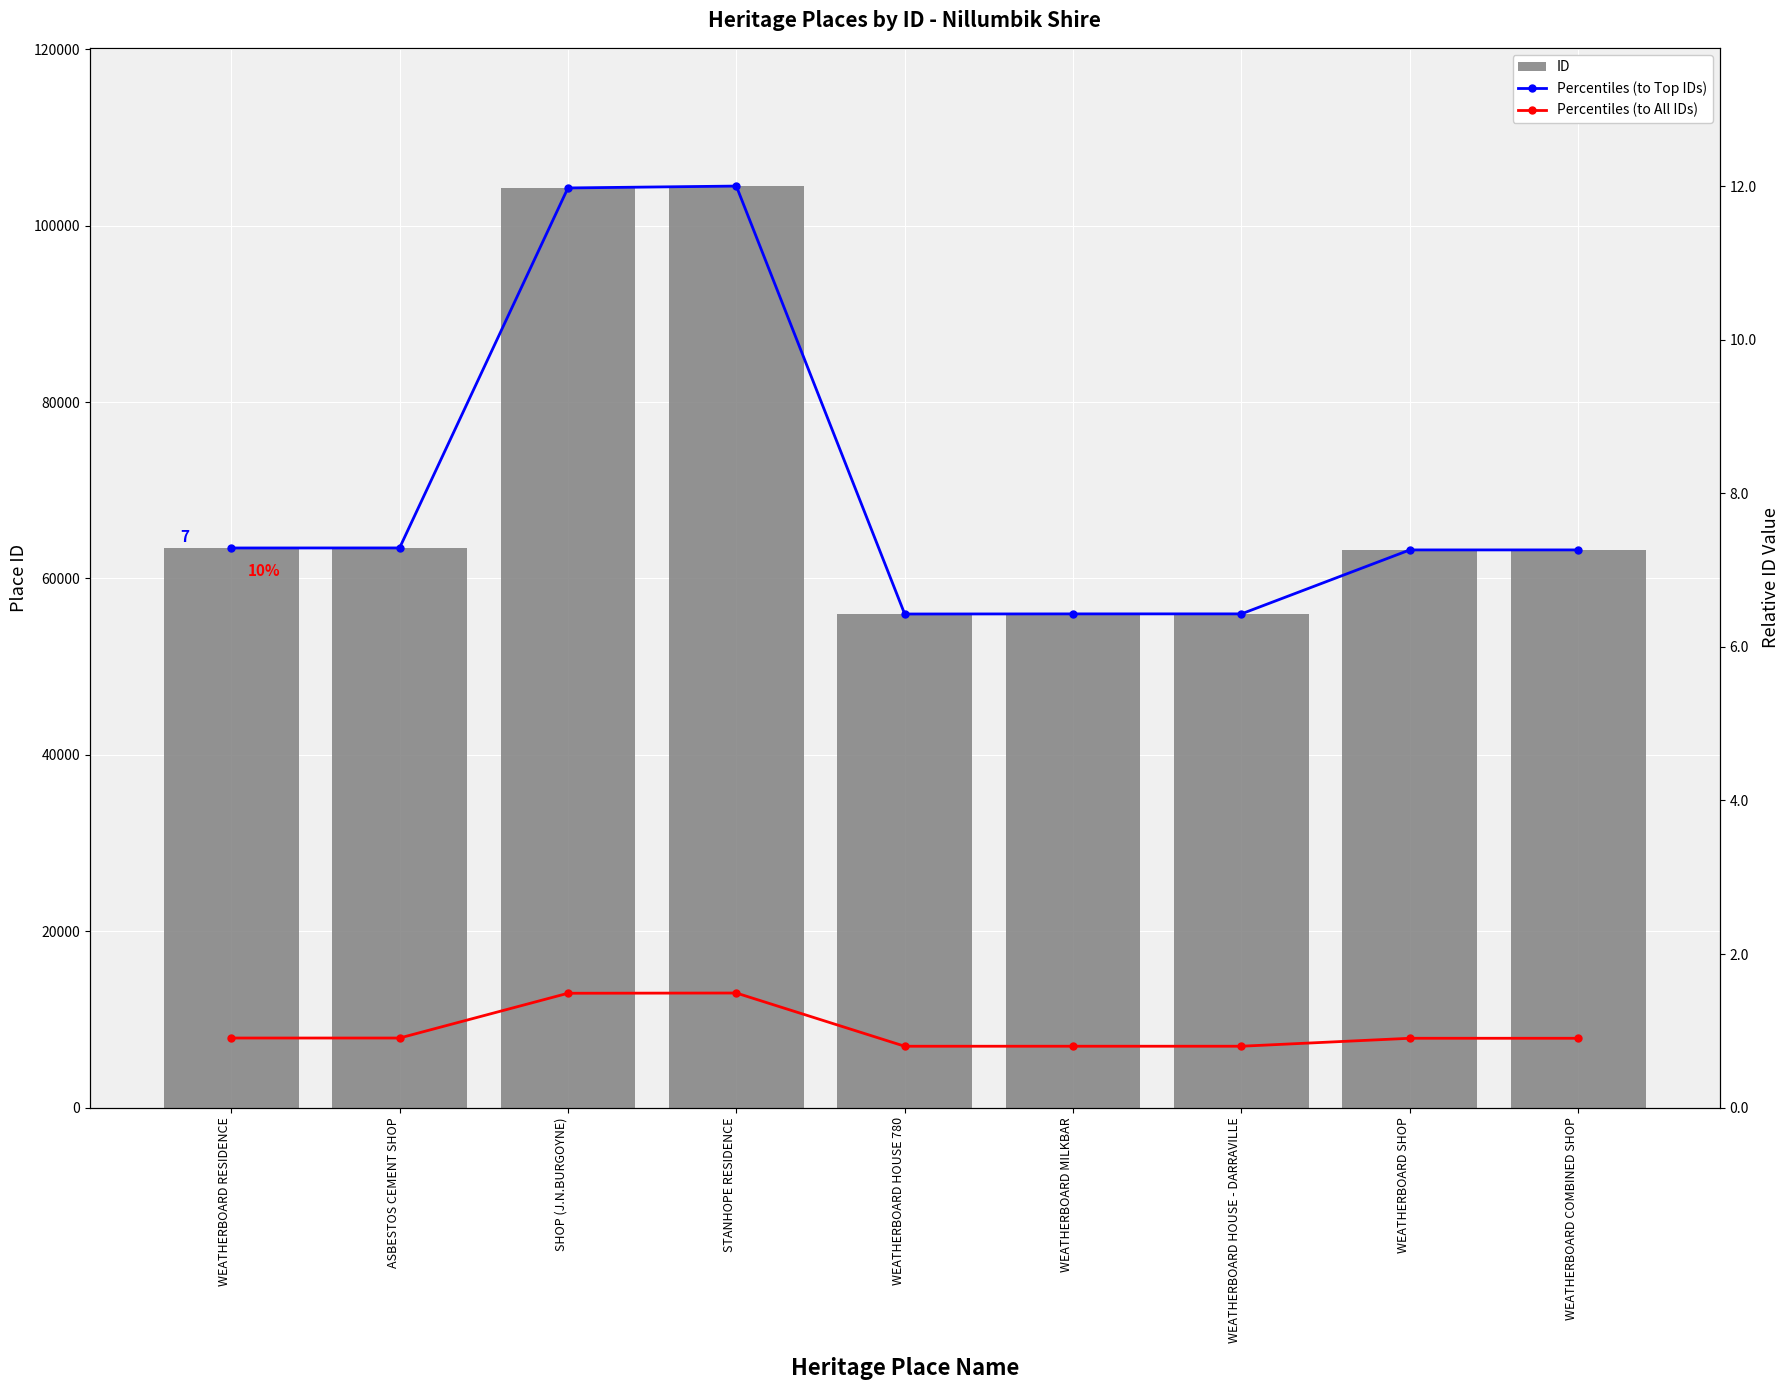

List the labels in order of ID value, smallest first.

WEATHERBOARD HOUSE 780, WEATHERBOARD MILKBAR, WEATHERBOARD HOUSE - DARRAVILLE, WEATHERBOARD SHOP, WEATHERBOARD COMBINED SHOP, WEATHERBOARD RESIDENCE, ASBESTOS CEMENT SHOP, SHOP (J.N.BURGOYNE), STANHOPE RESIDENCE